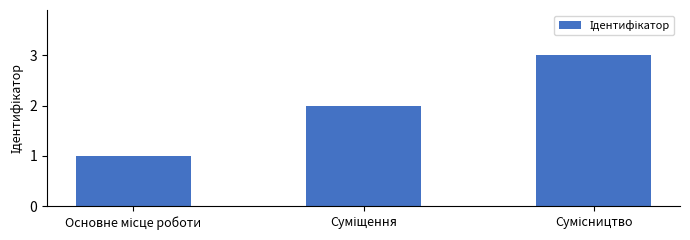

What is the greatest value displayed?

3